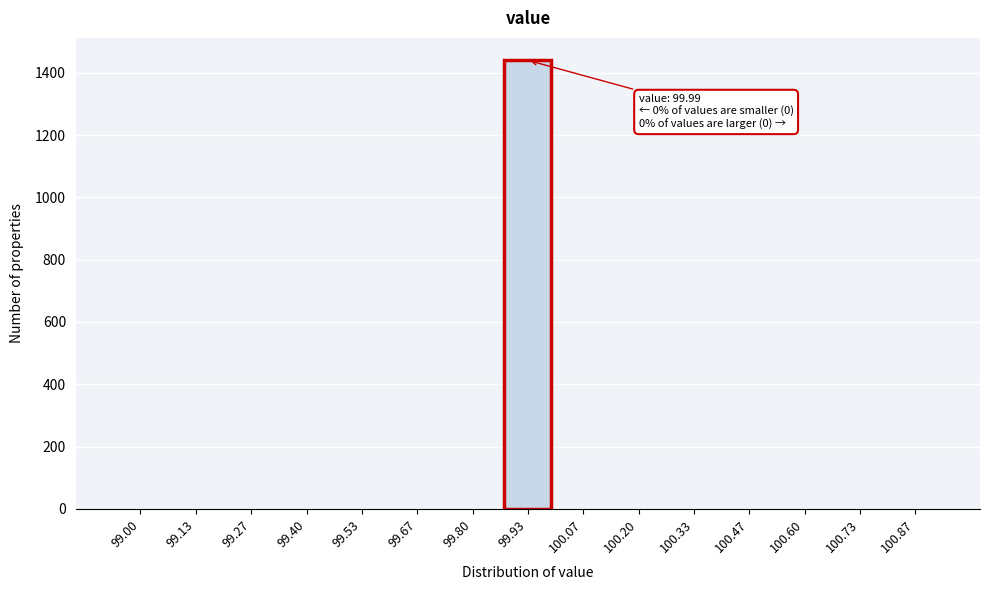

Reading left to right, transcribe all the data shown in this chart.

99.00=0	99.13=0	99.27=0	99.40=0	99.53=0	99.67=0	99.80=0	99.93=1440	100.07=0	100.20=0	100.33=0	100.47=0	100.60=0	100.73=0	100.87=0